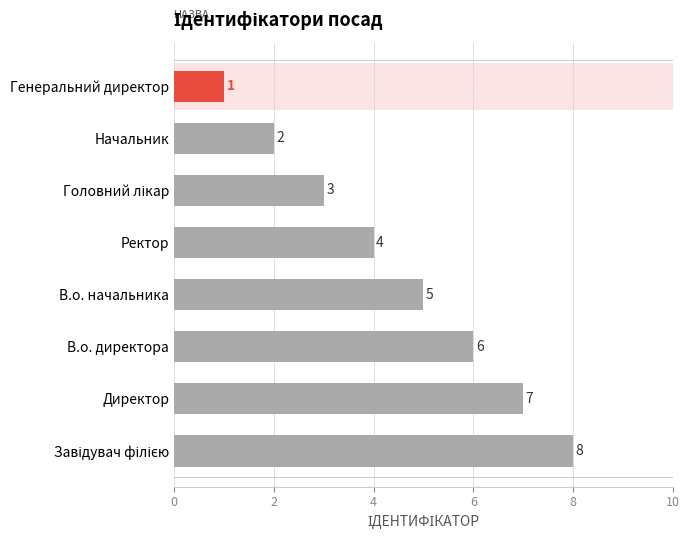

Reading top to bottom, list all the values displayed in this chart.

1	2	3	4	5	6	7	8